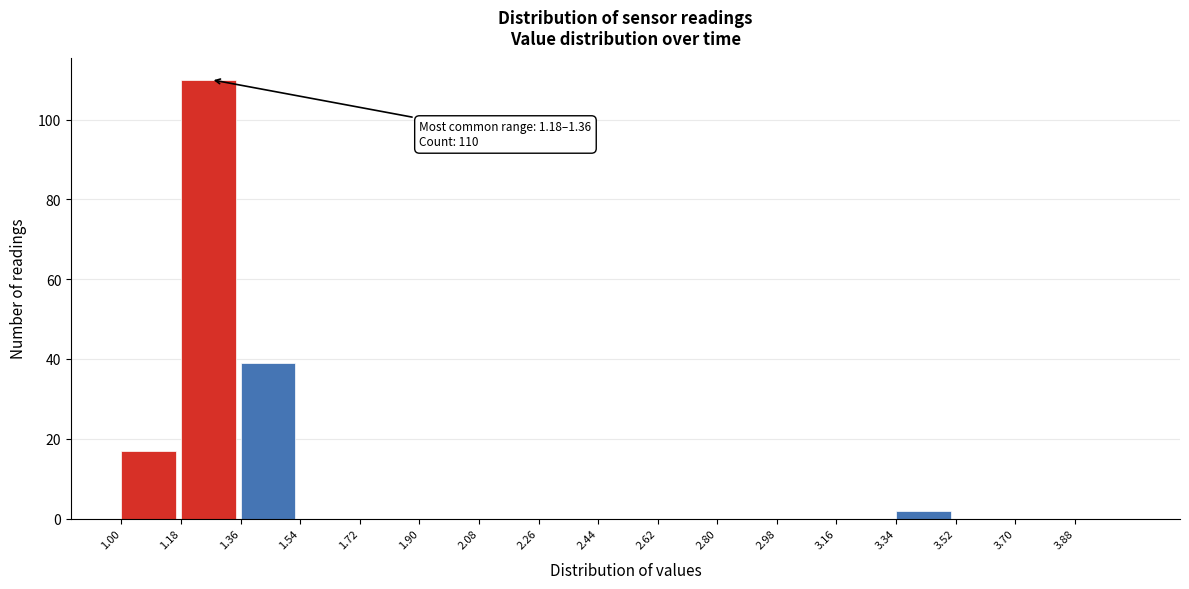

Over which range of the x-axis is the bar tallest?

1.18 to 1.36